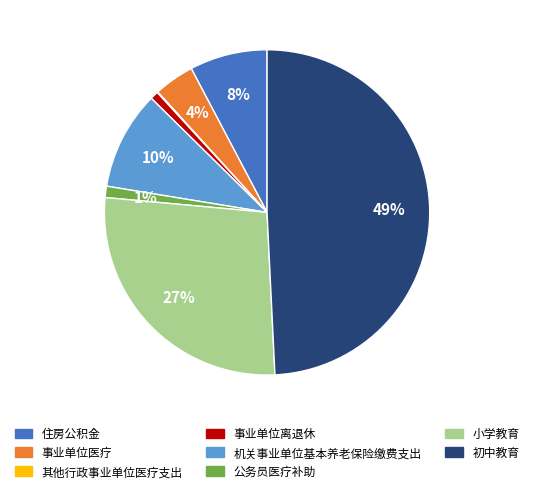

What is the largest slice in the pie chart?

初中教育